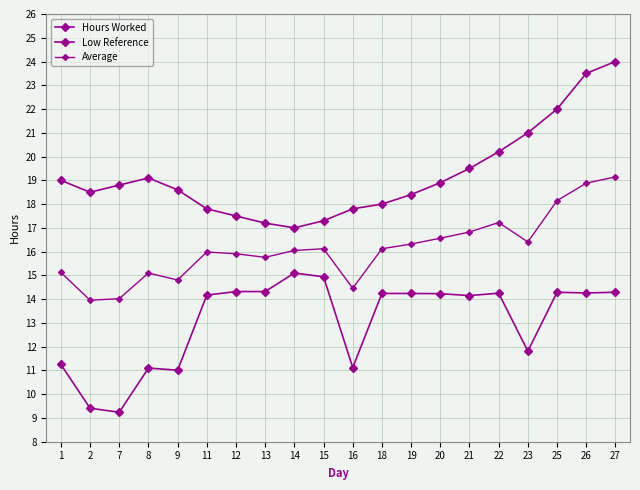

What is the difference between the maximum and minimum values in the Average series?

5.2